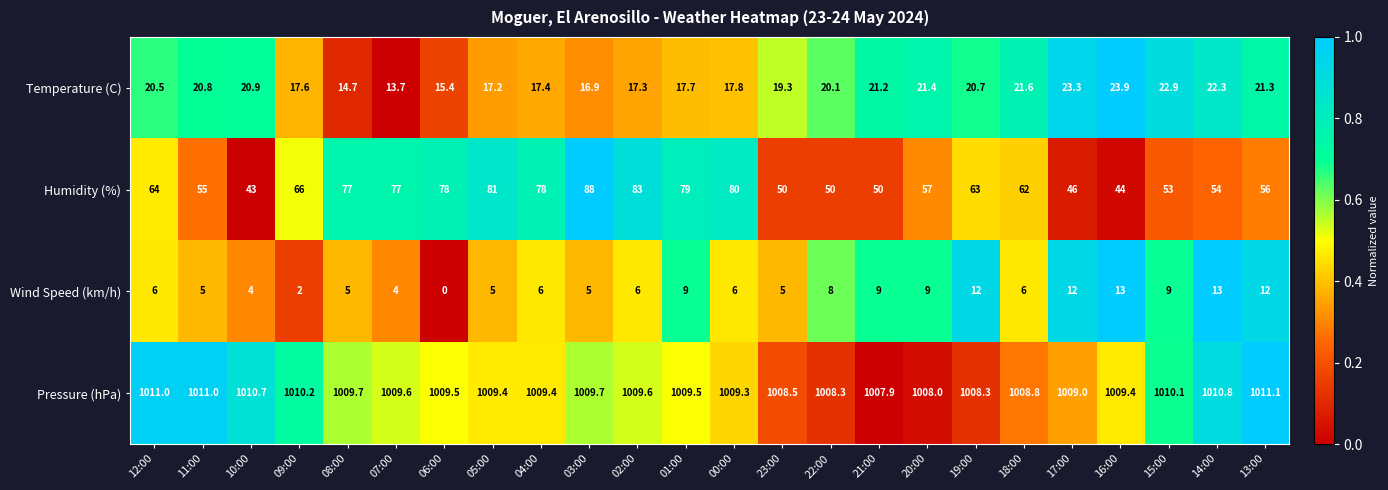

At which label is Pressure (hPa) closest to 1009?

17:00